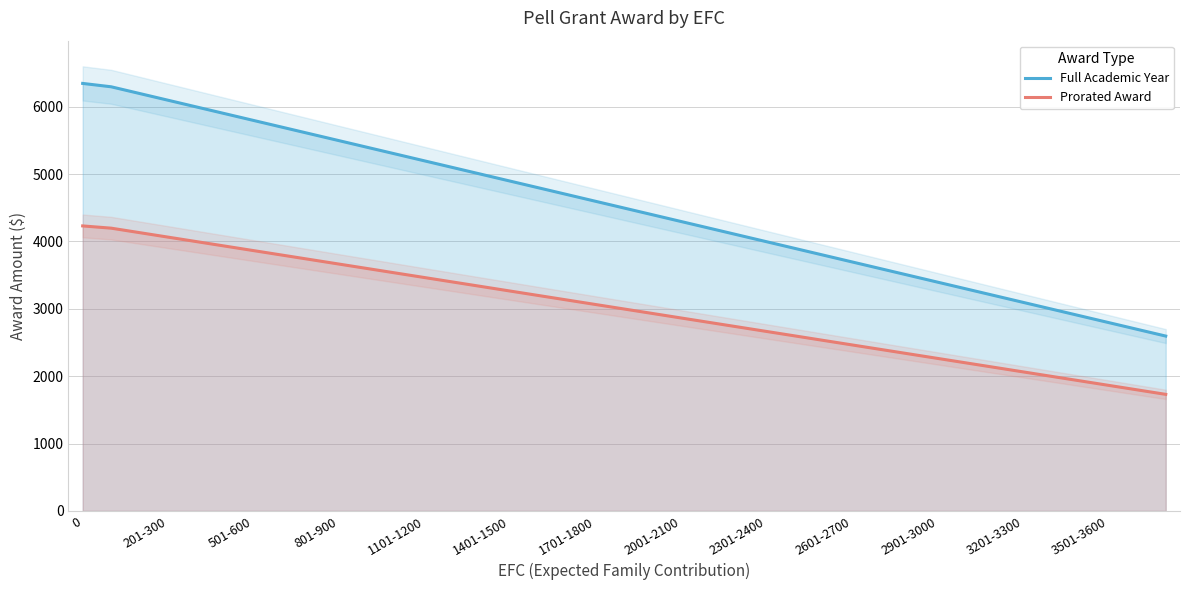

How many lines are shown in the chart?

2